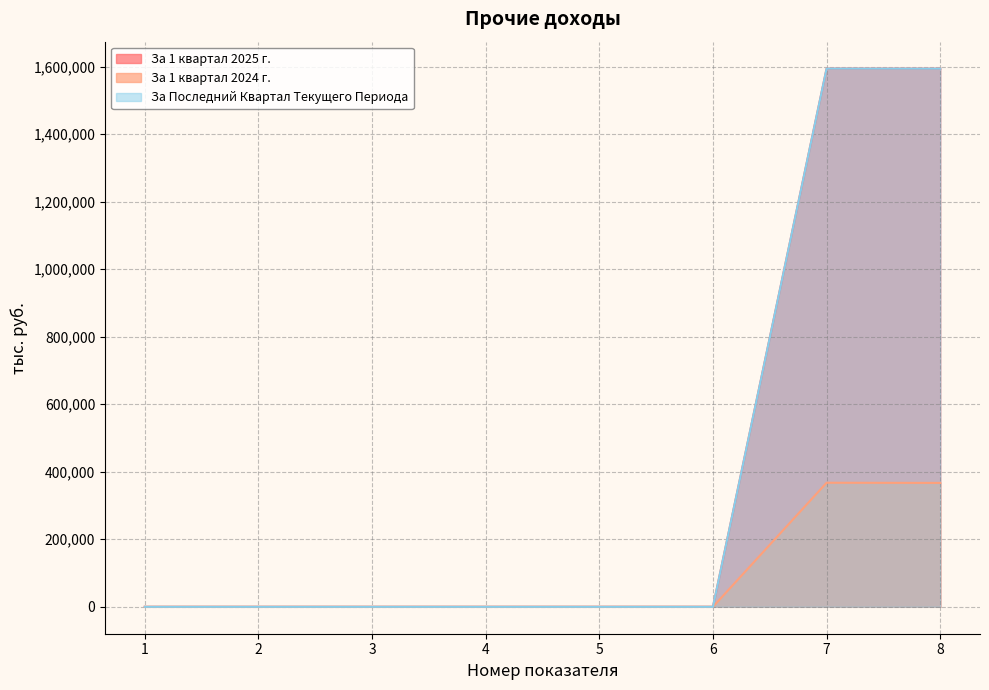

At which category does За 1 квартал 2024 г. reach its first local peak?

7